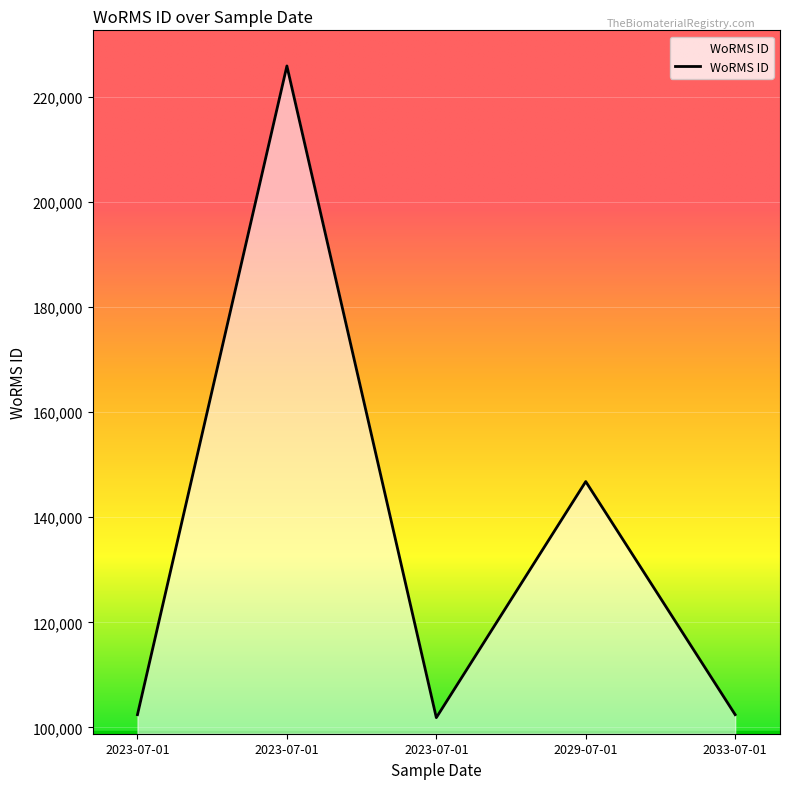

How many points are lower than both their immediate neighbors (excluding endpoints)?

1